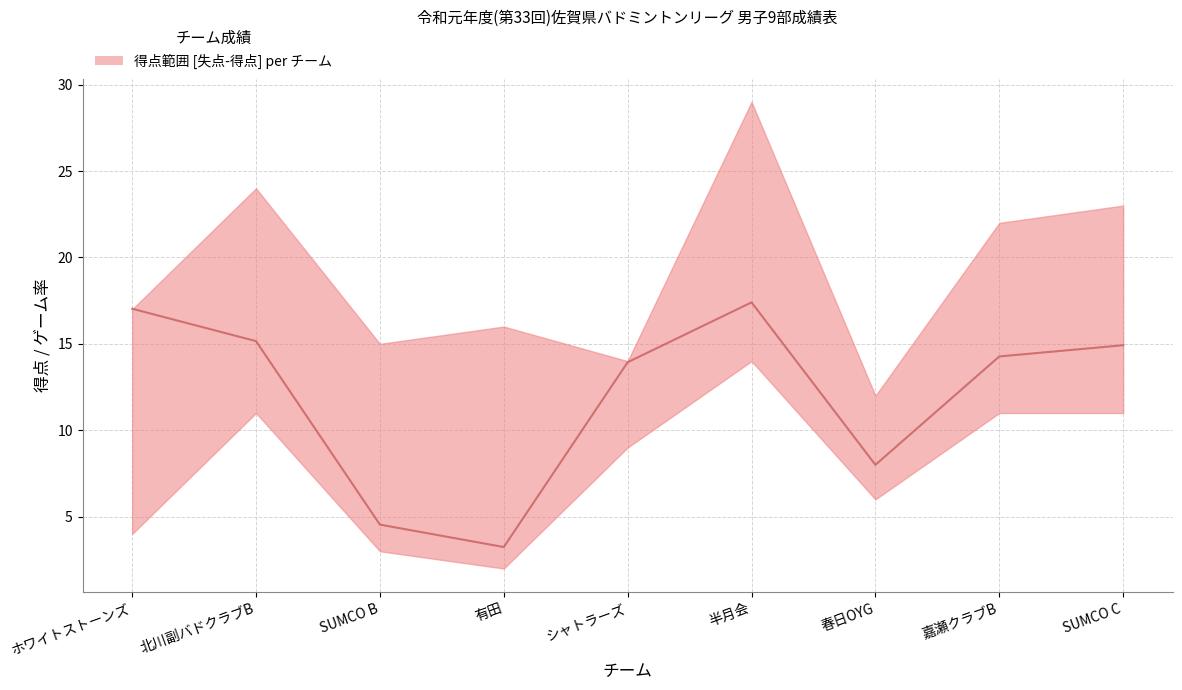

The value at 春日OYG is 2.8. True or false?

False